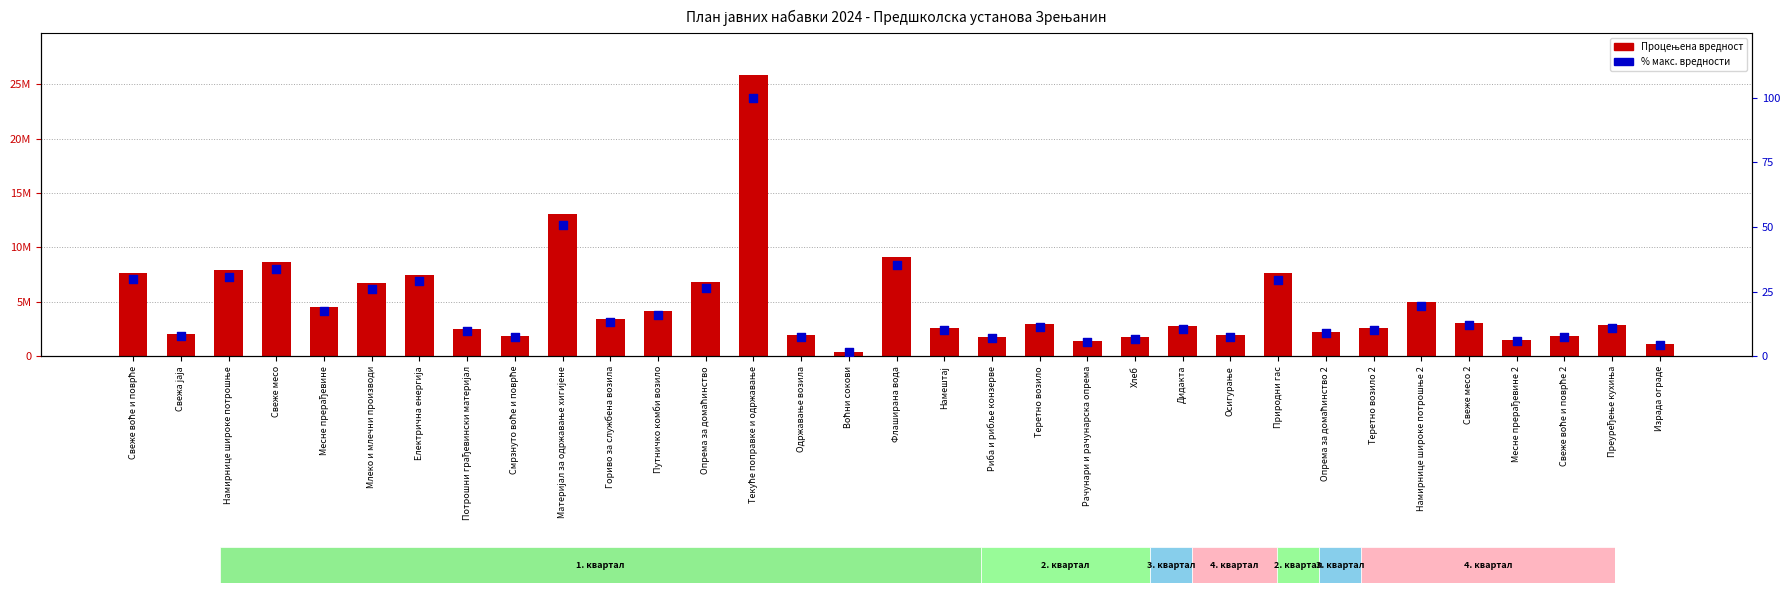

Which series has the largest Y range (max minus min)?

Процењена вредност